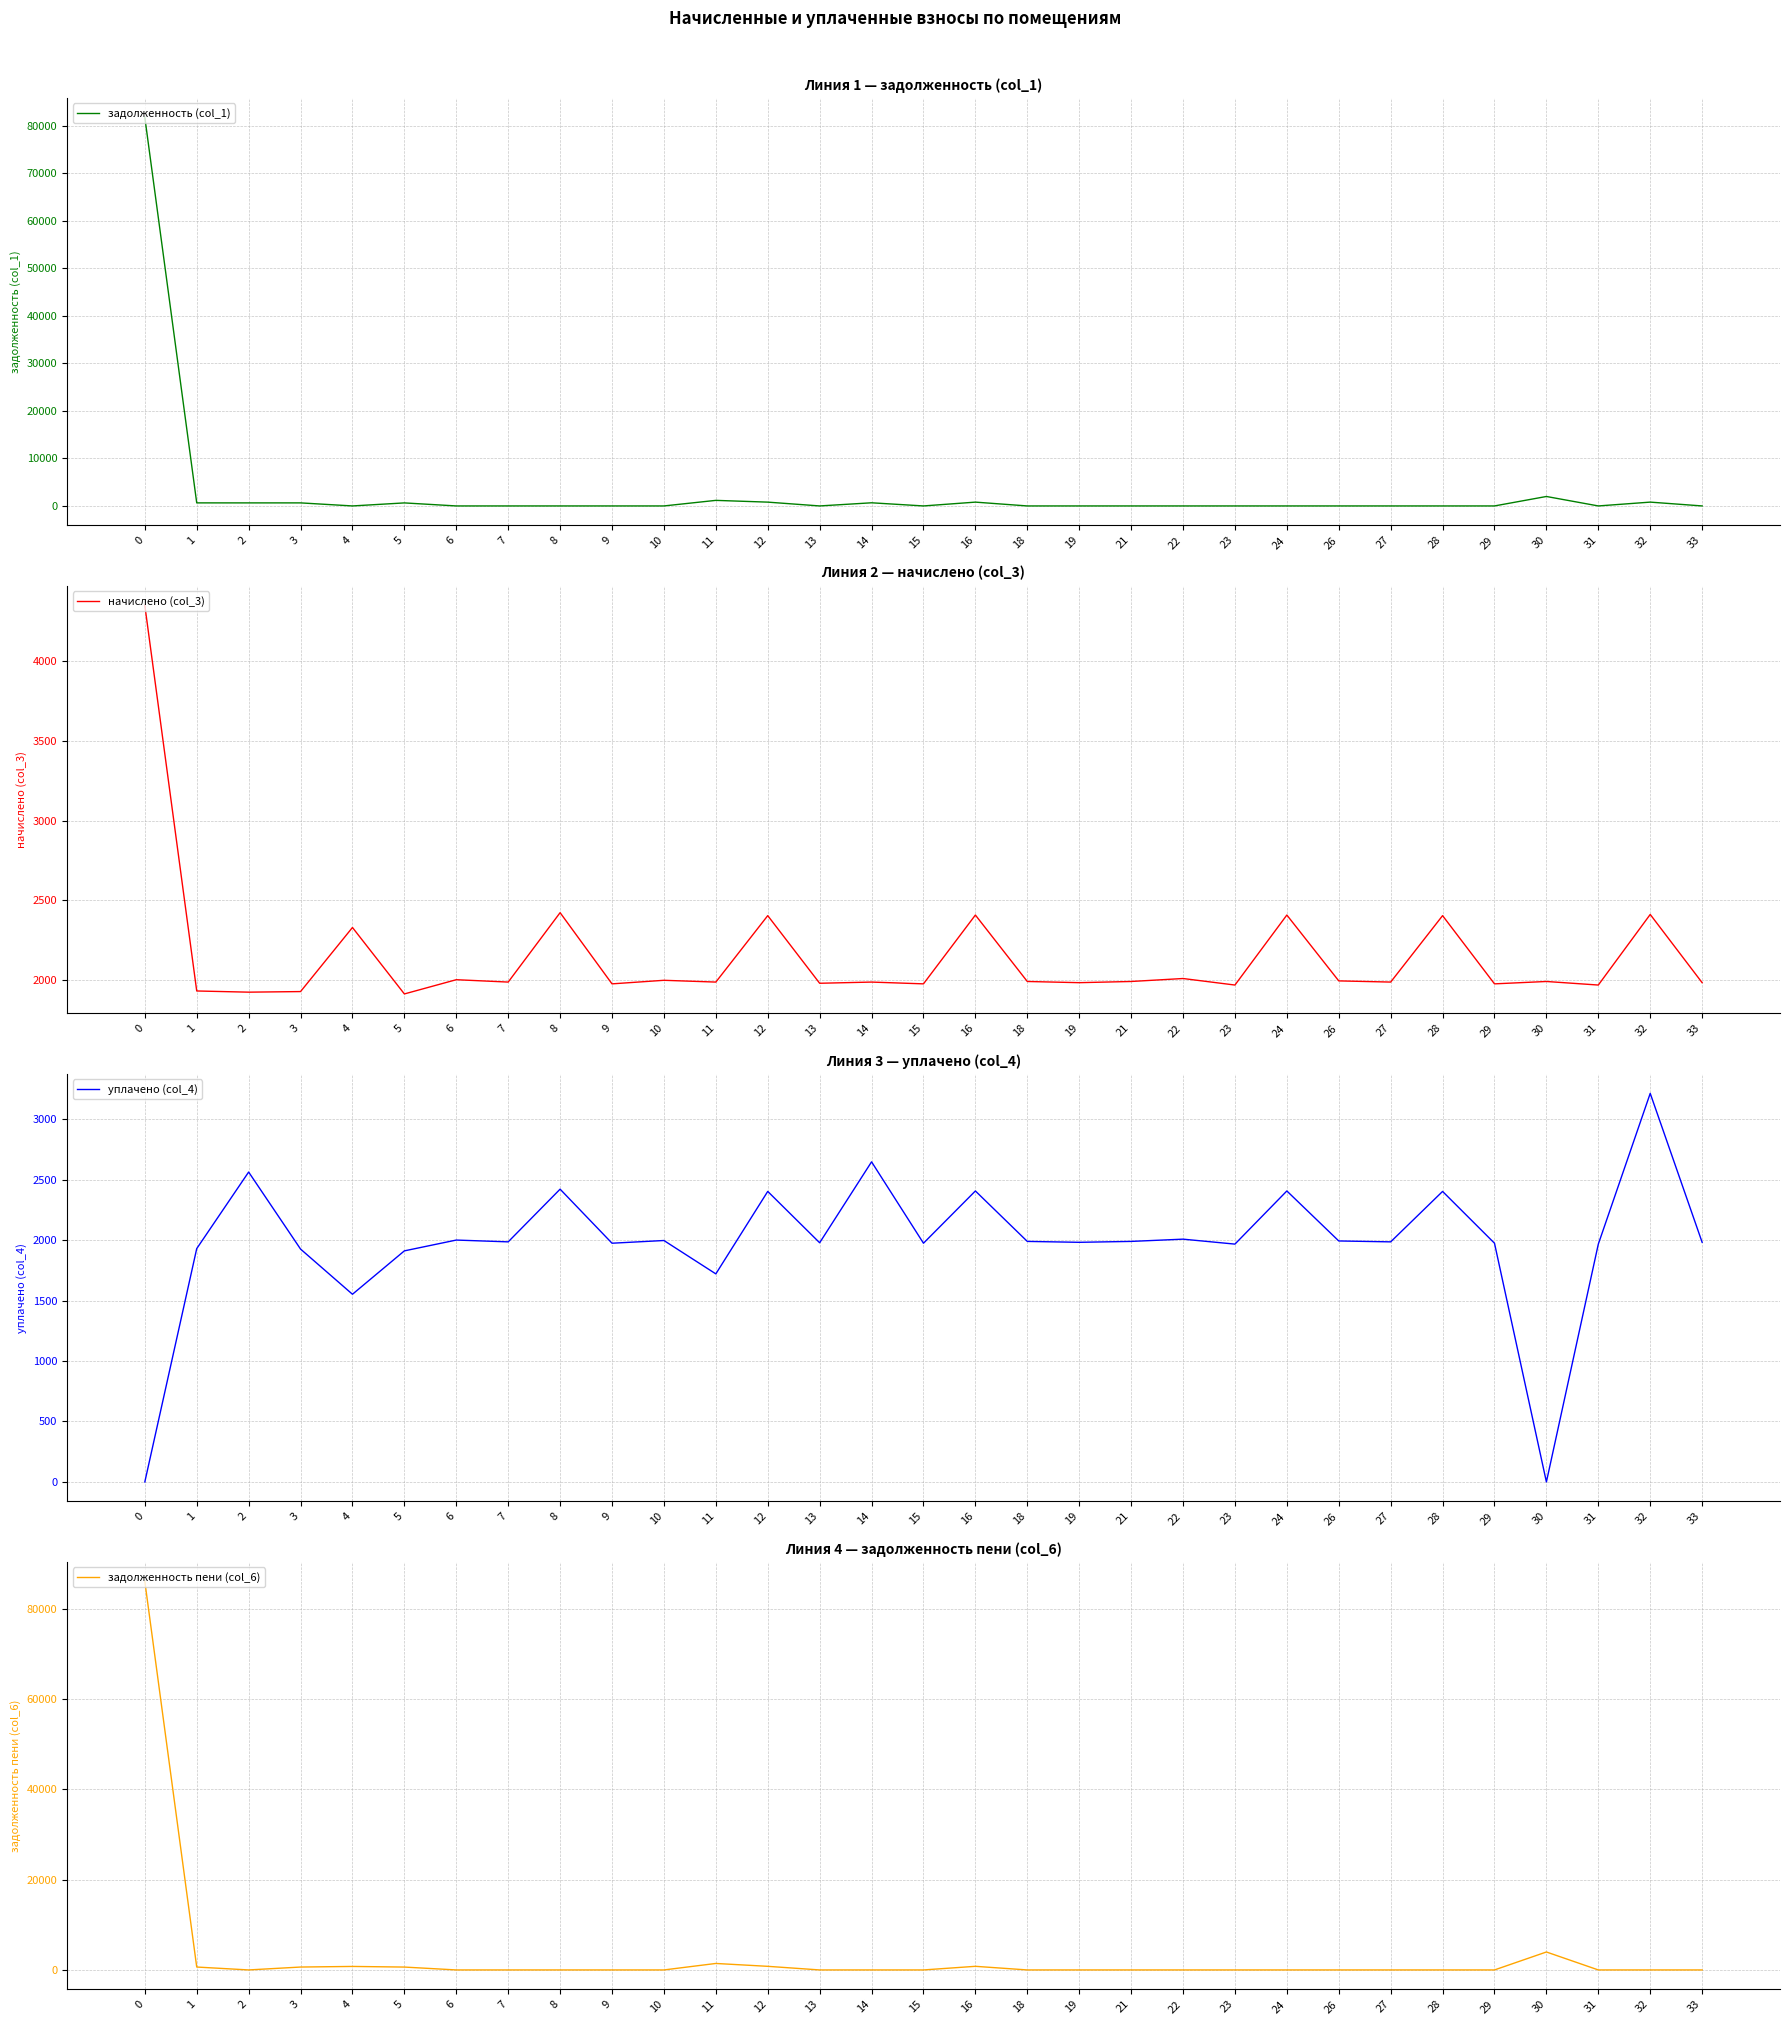

How many values in задолженность пени (col_6) are above zero?

9